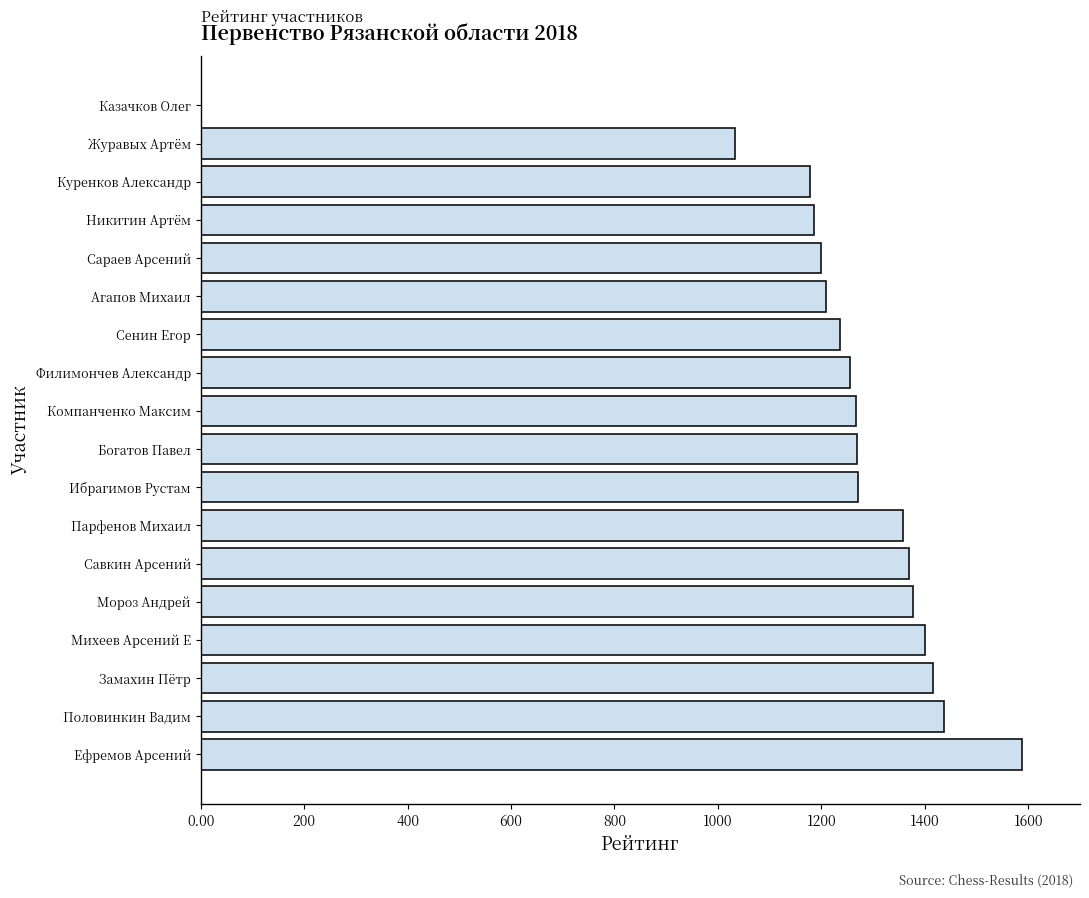

What is the change in value from Ефремов Арсений to Ибрагимов Рустам?

-317